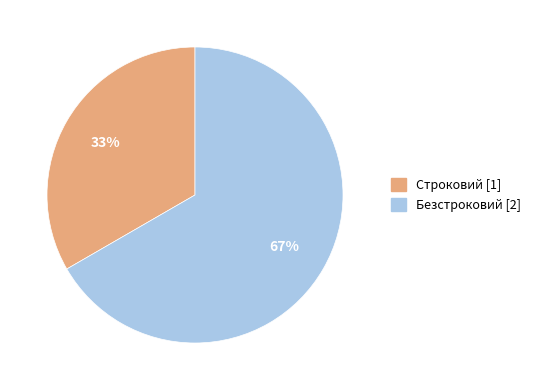

The Строковий slice represents 33% of the pie. True or false?

True